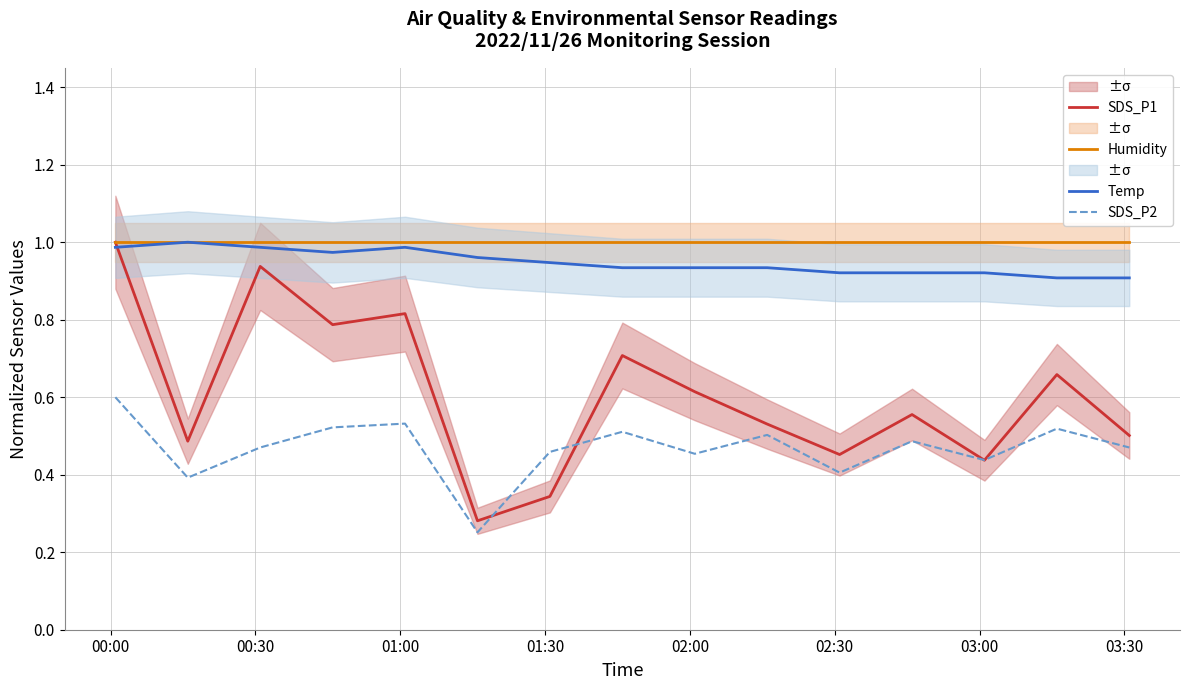

True or false: Humidity and SDS_P2 cross at least once.

False